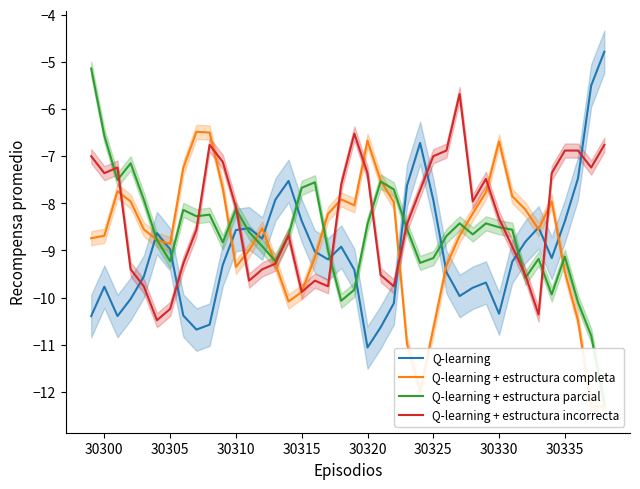

Is it true that Q-learning equals -11.1 at 30320?

True